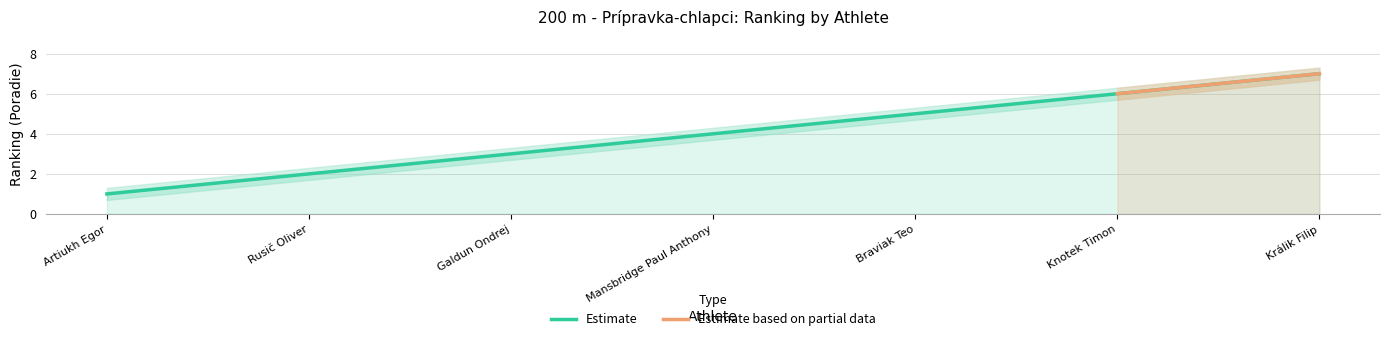

Approximately how many times larger is the value at Knotek Timon compared to Králik Filip?

0.9